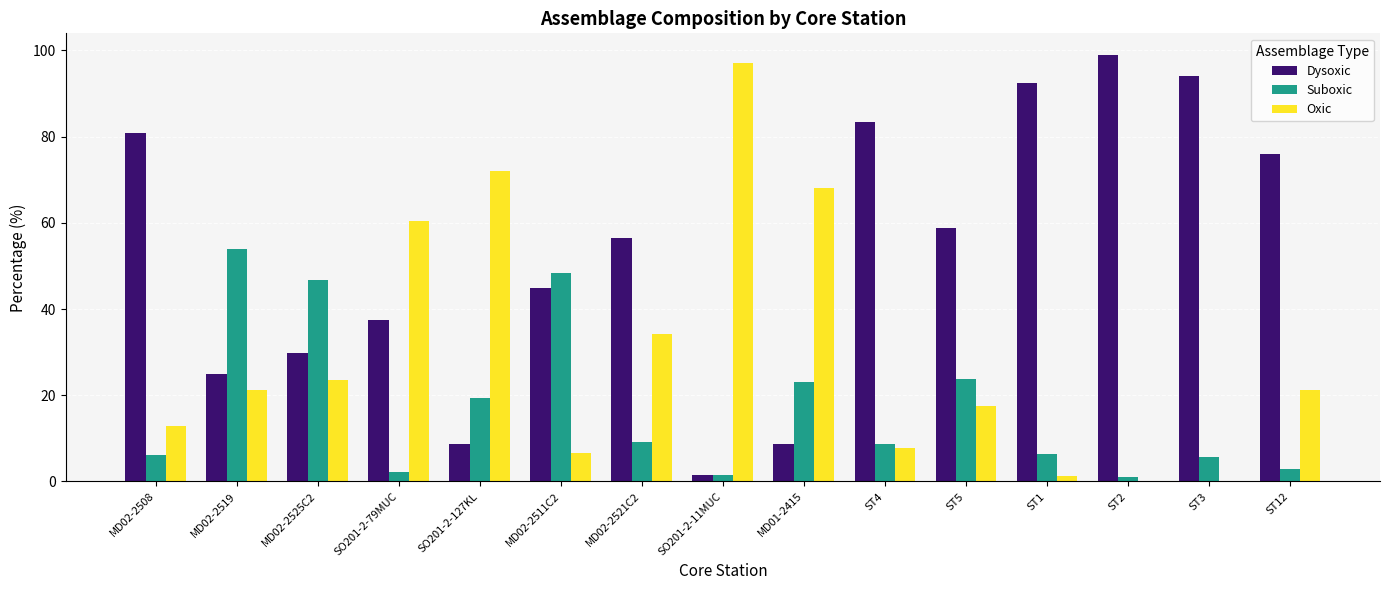

Which series changed the most between MD01-2415 and ST4?

Dysoxic